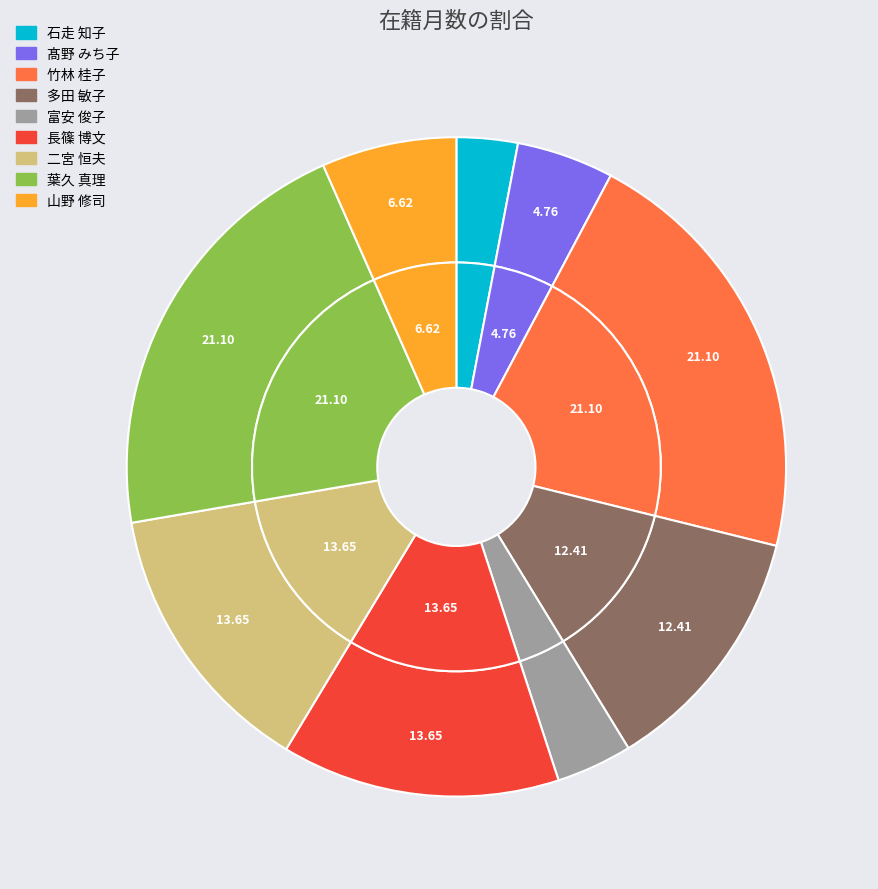

What percentage is the 竹林 桂子 slice, to the nearest percent?

21%